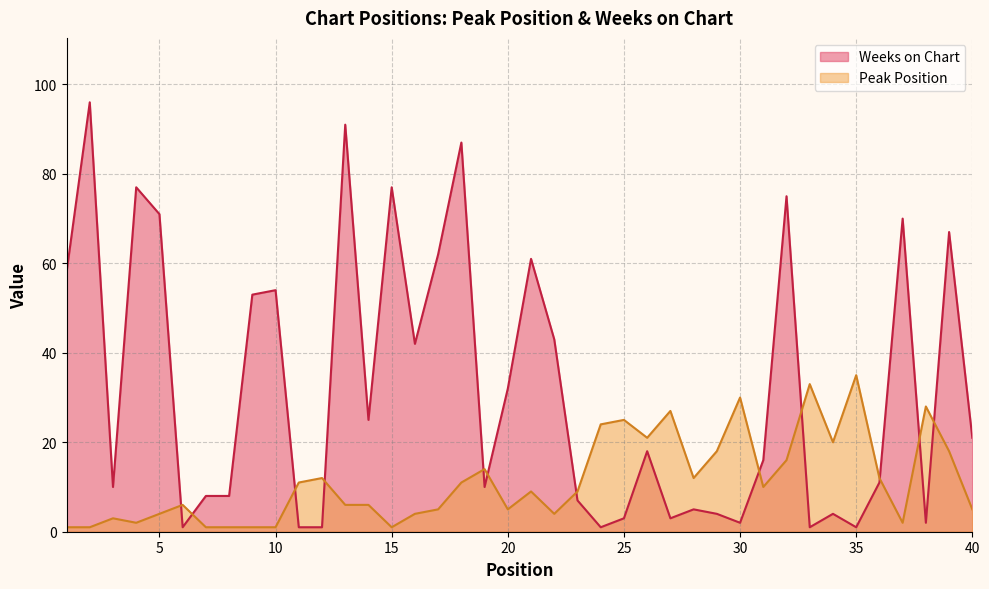

Where is the first local maximum for Peak Position?

3